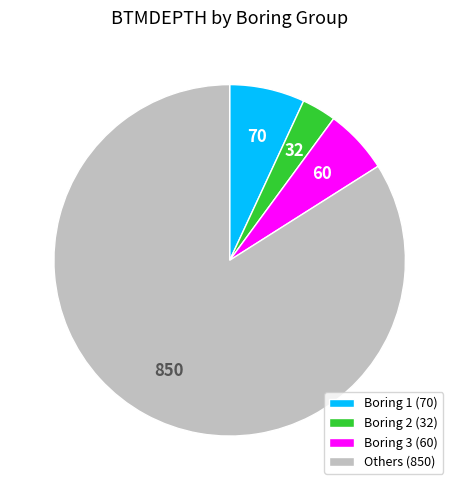

Is there any slice that represents more than half of the pie?

Yes